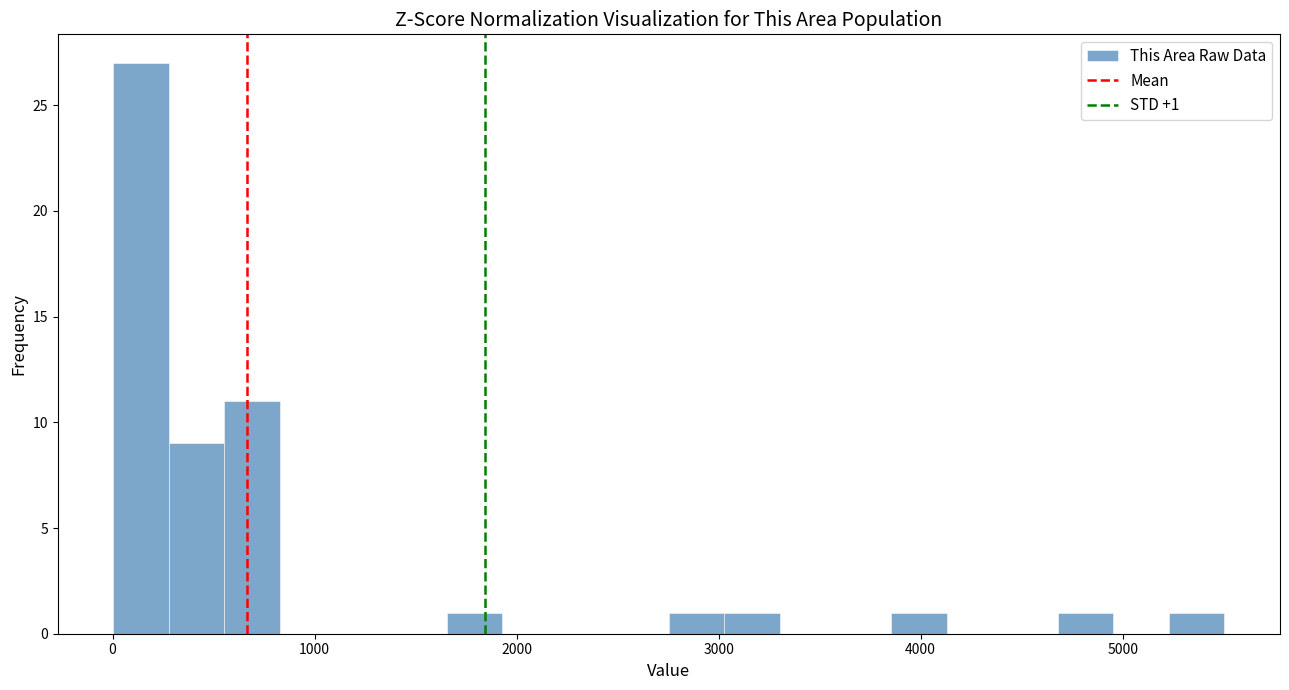

Read against the x-axis, roughly where is the centre of the tallest bar?

100